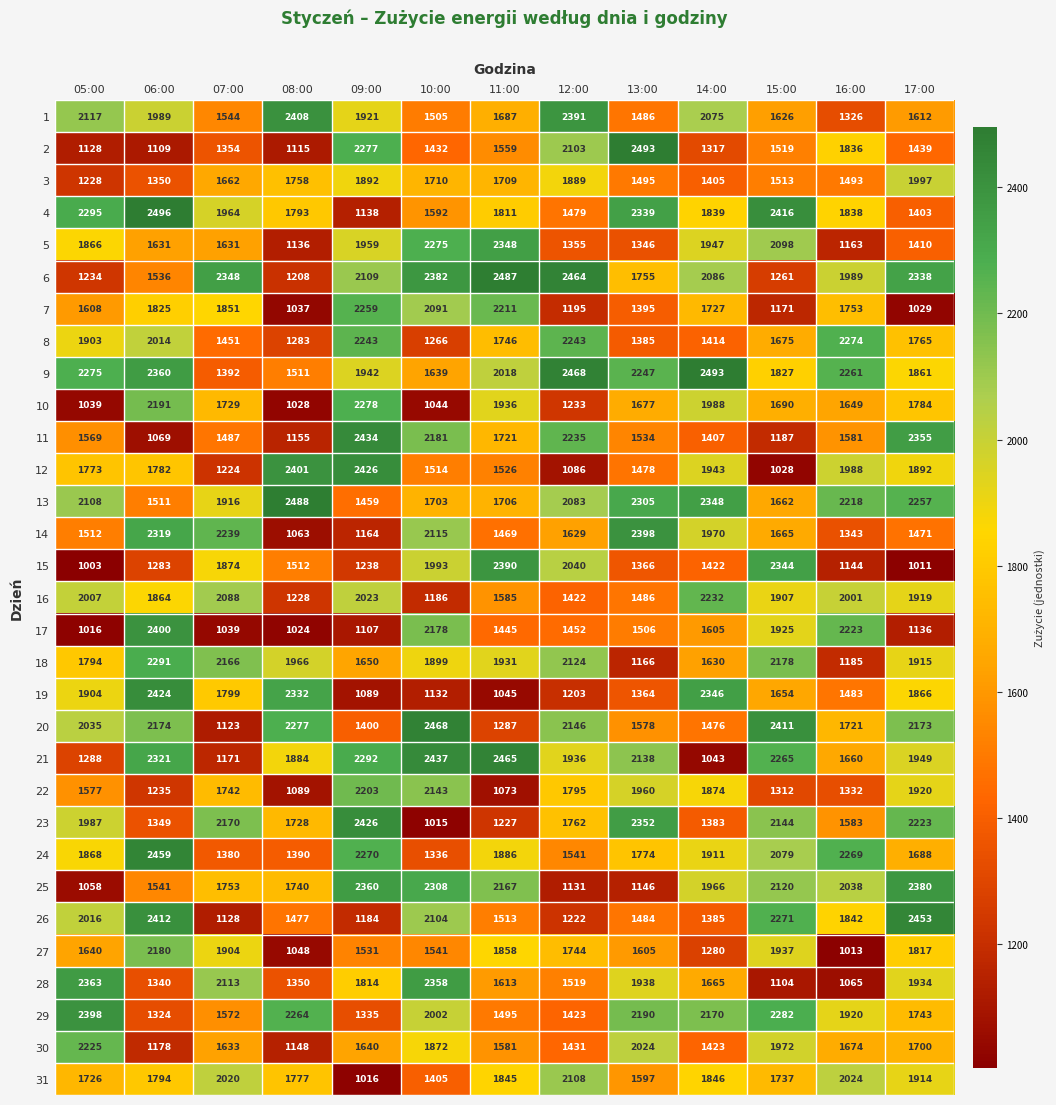

What is the smallest value displayed?

1003